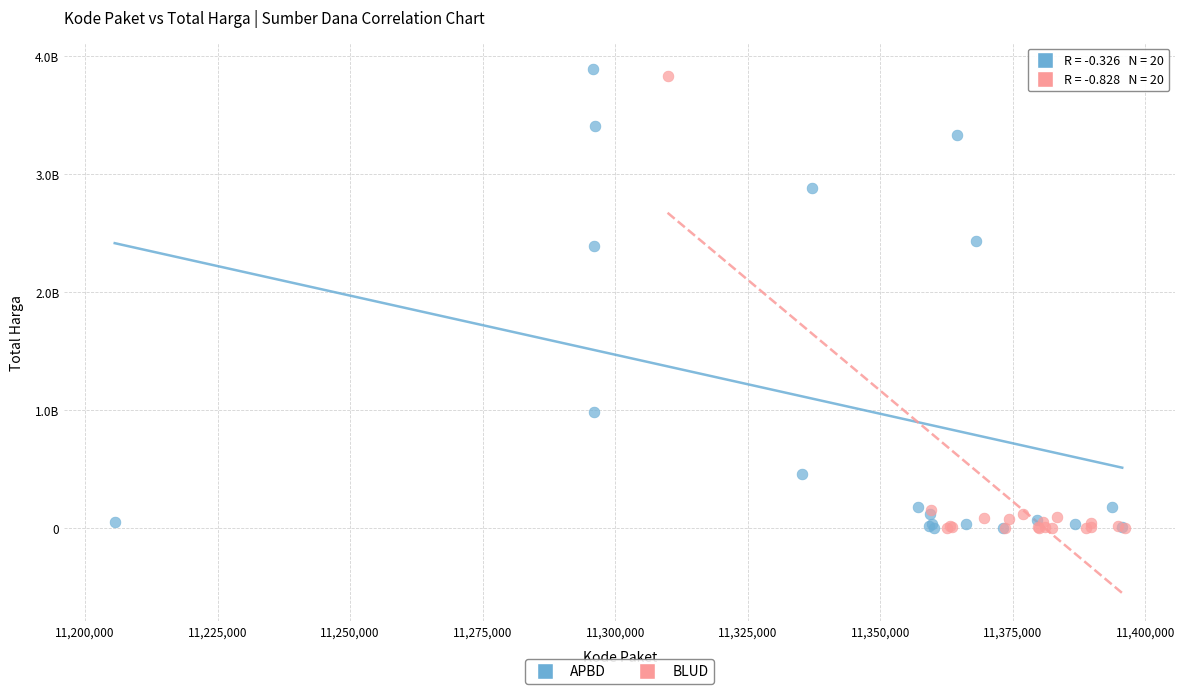

Which series contains the highest Y value?

APBD